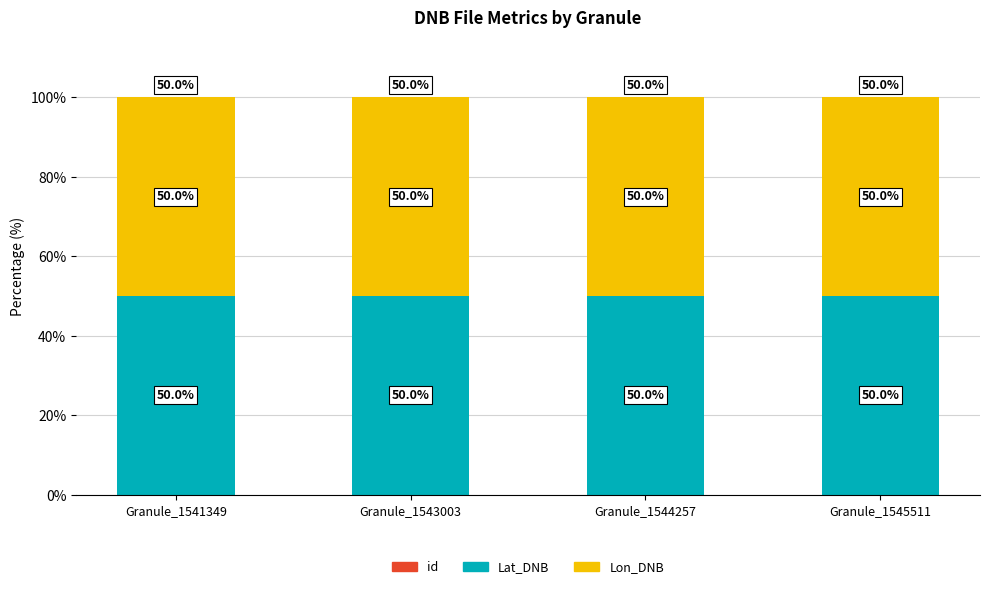

At how many categories does at least one series exceed 33?

4